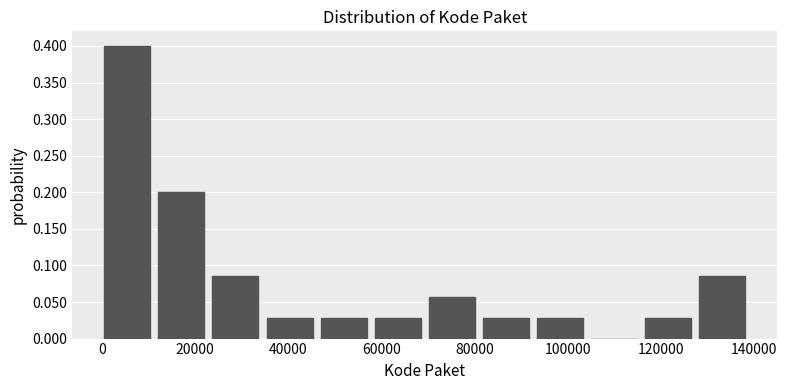

Reading left to right, list every bar in this chart as the range it spans on the x-axis followed by its height. Neither the bar edges nor the heights are printed on the chart, so give them approximately, as read against the axes.

0 to 12000: 0.400
12000 to 24000: 0.200
24000 to 36000: 0.085
36000 to 46000: 0.030
46000 to 58000: 0.030
58000 to 70000: 0.030
70000 to 82000: 0.055
82000 to 94000: 0.030
94000 to 104000: 0.030
104000 to 116000: 0
116000 to 128000: 0.030
128000 to 140000: 0.085